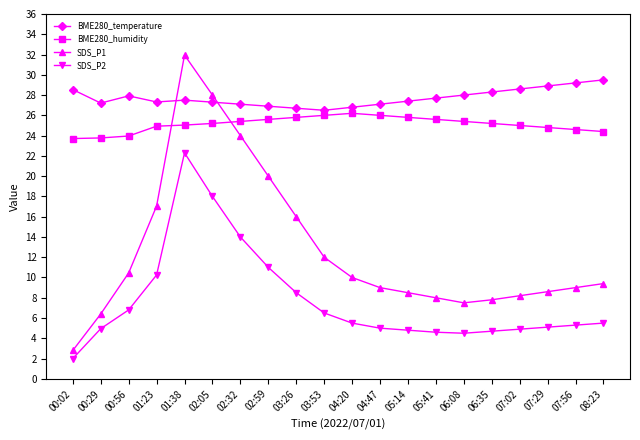

What are all the series names shown in the legend?

BME280_temperature, BME280_humidity, SDS_P1, SDS_P2